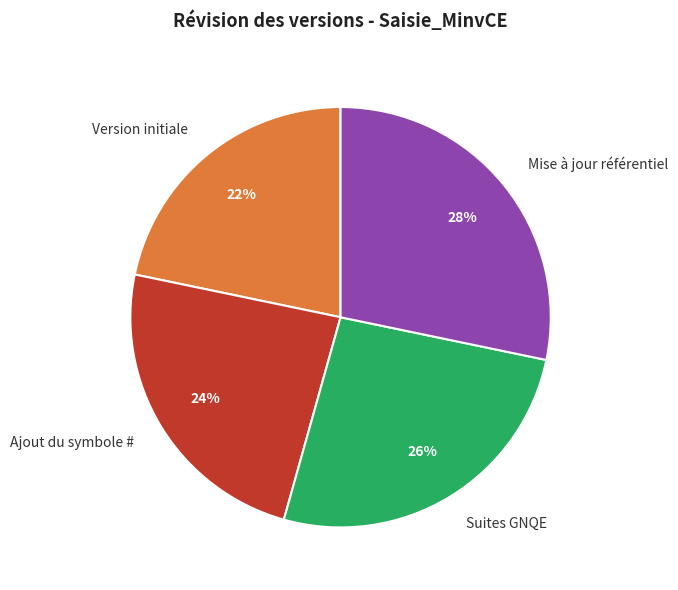

To the nearest percent, what is the average slice percentage?

25%